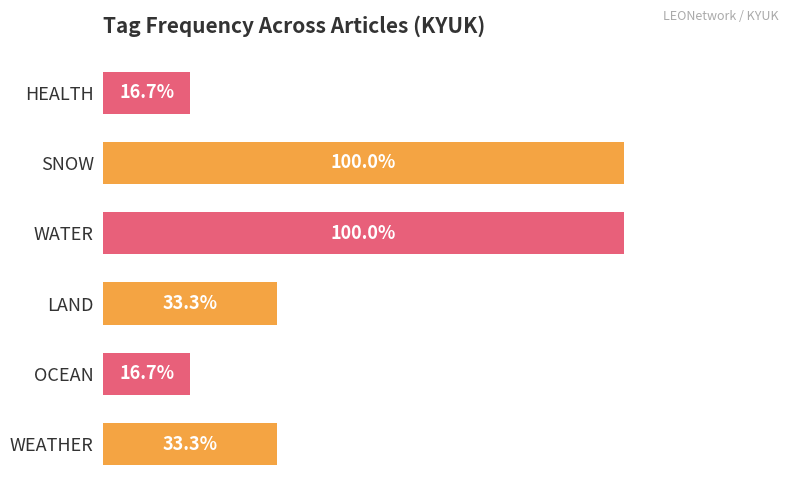

Are the bars horizontal?

Yes